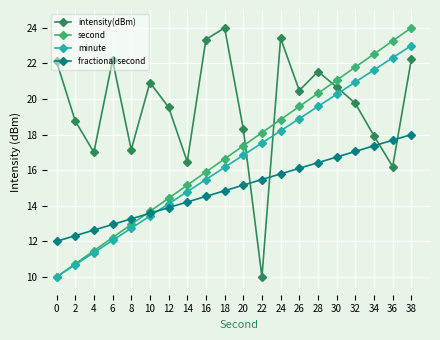

Reading right to left, extract all data points from this chart.

intensity(dBm): 22.2	16.2	17.9	19.8	20.7	21.5	20.5	23.4	10.0	18.3	24.0	23.3	16.5	19.5	20.9	17.2	22.2	17.0	18.8	22.1
second: 24.0	23.3	22.5	21.8	21.1	20.3	19.6	18.8	18.1	17.4	16.6	15.9	15.2	14.4	13.7	12.9	12.2	11.5	10.7	10.0
minute: 23.0	22.3	21.6	20.9	20.3	19.6	18.9	18.2	17.5	16.8	16.2	15.5	14.8	14.1	13.4	12.7	12.1	11.4	10.7	10.0
fractional second: 18.0	17.7	17.4	17.1	16.7	16.4	16.1	15.8	15.5	15.2	14.8	14.5	14.2	13.9	13.6	13.3	12.9	12.6	12.3	12.0